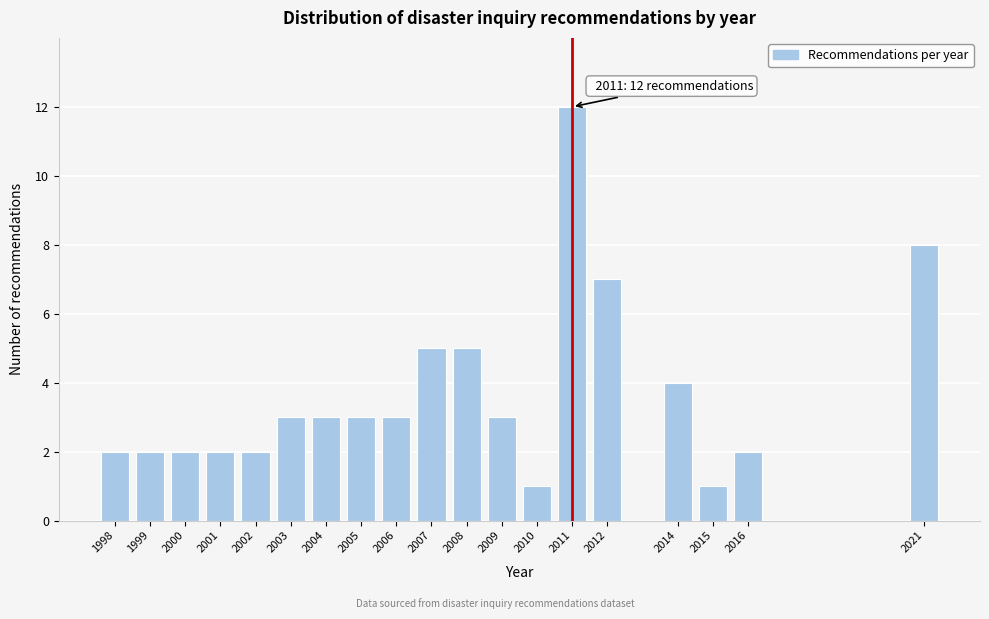

Reading left to right, what are all the values shown in this chart?

1998=2	1999=2	2000=2	2001=2	2002=2	2003=3	2004=3	2005=3	2006=3	2007=5	2008=5	2009=3	2010=1	2011=12	2012=7	2014=4	2015=1	2016=2	2021=8